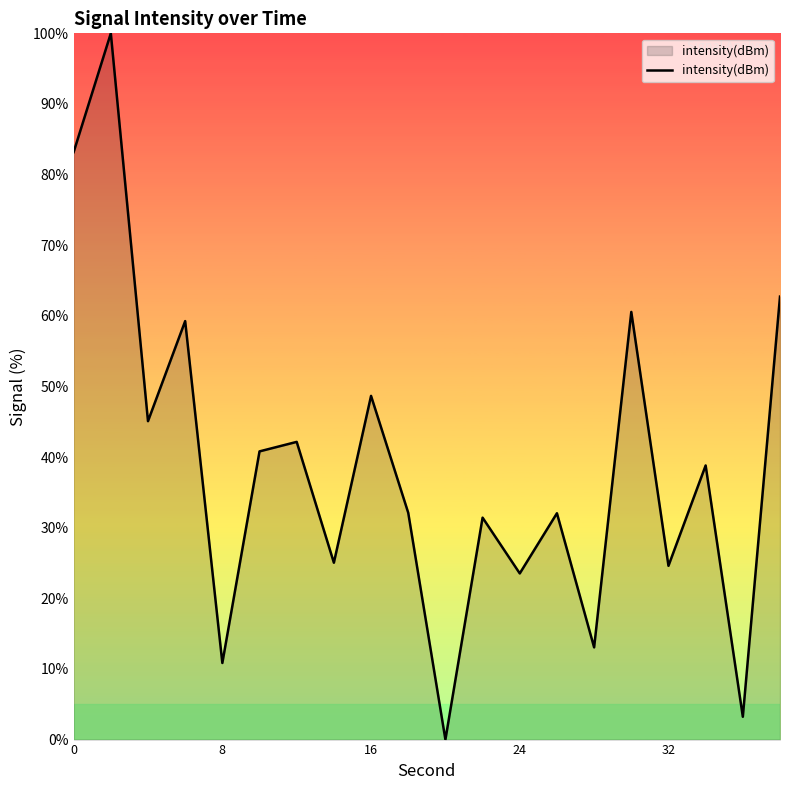

What is the difference between the maximum and minimum values?

100.0